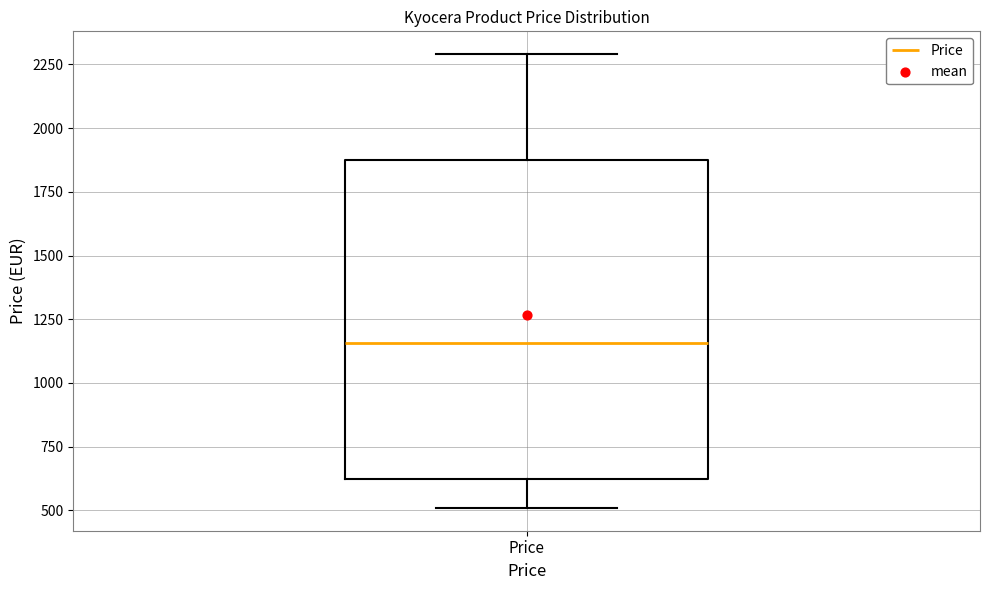

Transcribe this box plot: give where the median line is, the range the box spans, and where the two whiskers end, as read against the y-axis. The values are not printed on the chart, so give them approximately, as read against the axis.

median 1150, box 600 to 1900, whiskers 500 to 2300